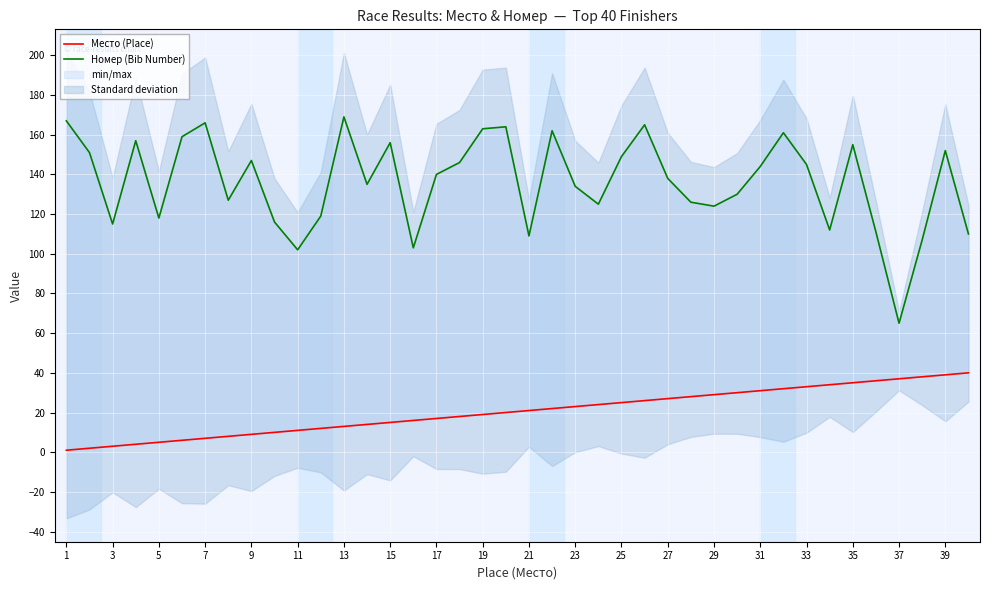

True or false: Место (Place) has a value of 26 at 31.

False